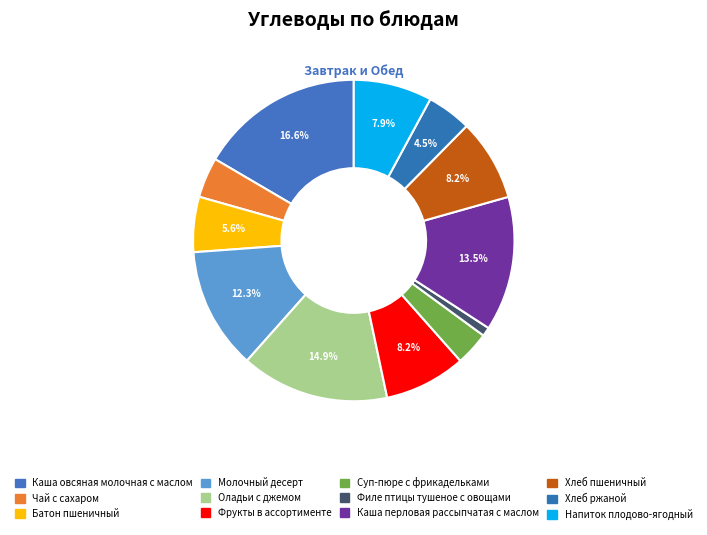

How many slices are in this pie chart?

12